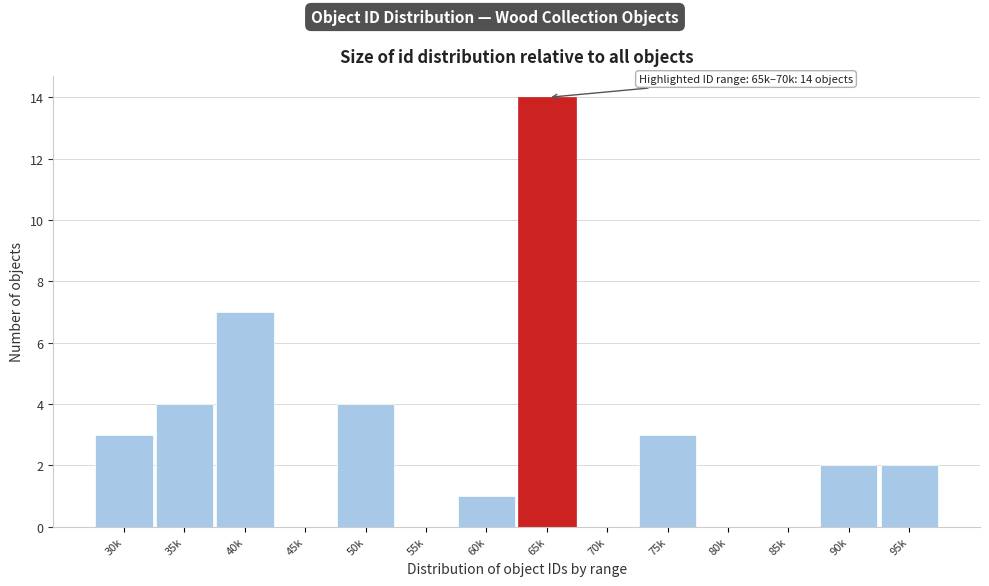

Reading right to left, transcribe all the data shown in this chart.

95k=2	90k=2	85k=0	80k=0	75k=3	70k=0	65k=14	60k=1	55k=0	50k=4	45k=0	40k=7	35k=4	30k=3